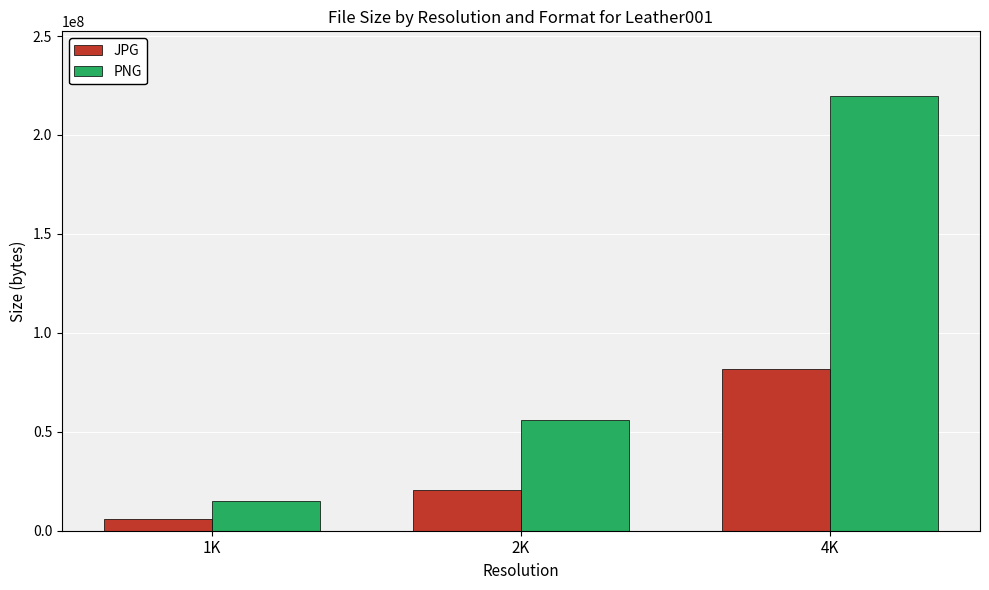

What is the difference between the JPG values at 2K and 1K?

14734069